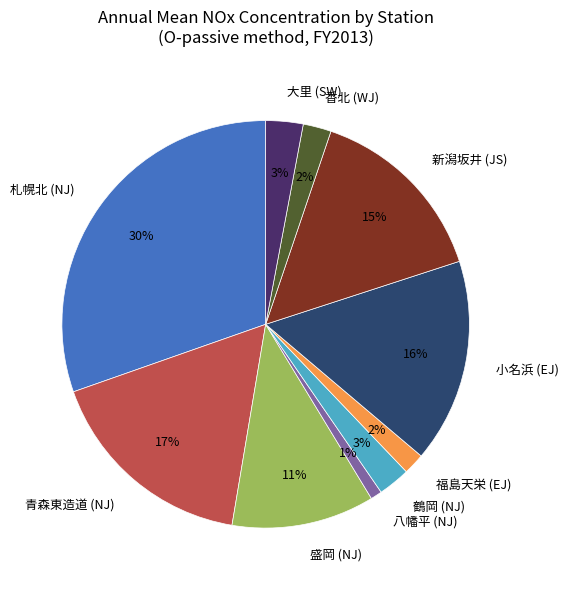

To the nearest percent, what is the combined percentage of 札幌北 (NJ) and 青森東造道 (NJ)?

47%